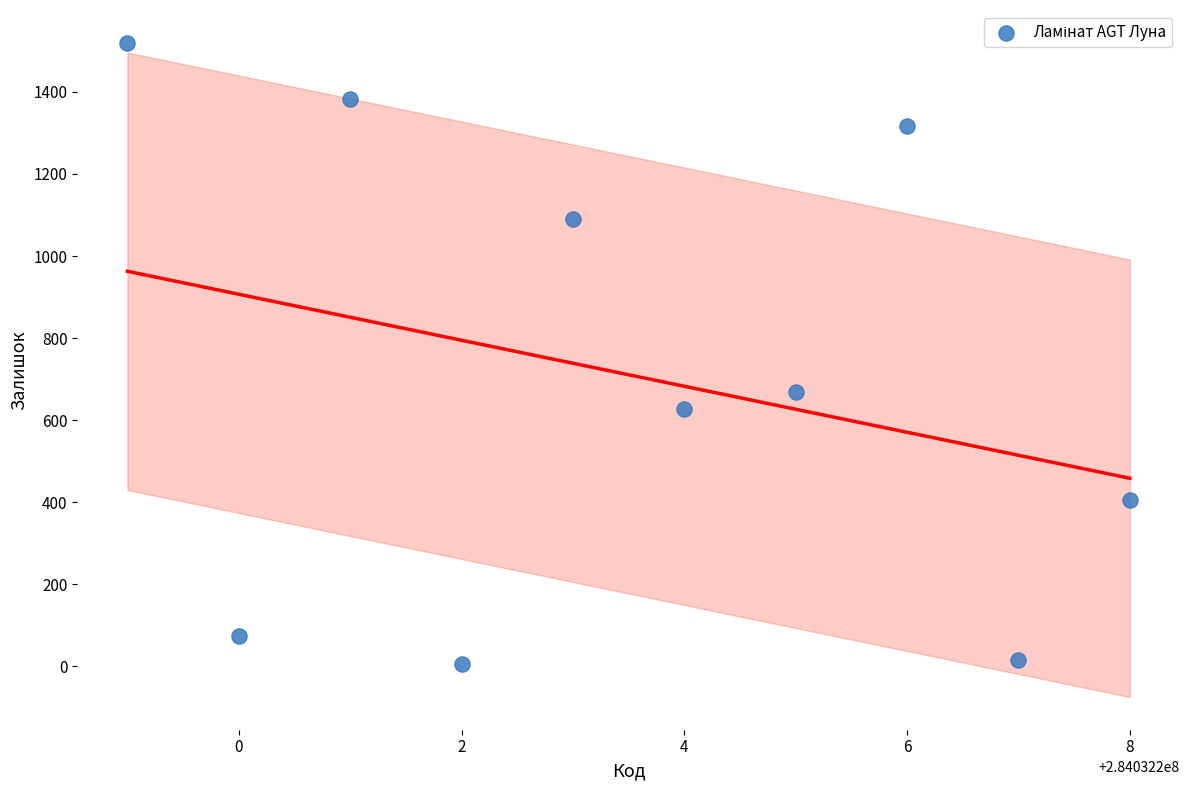

What is the average X value?

284032204